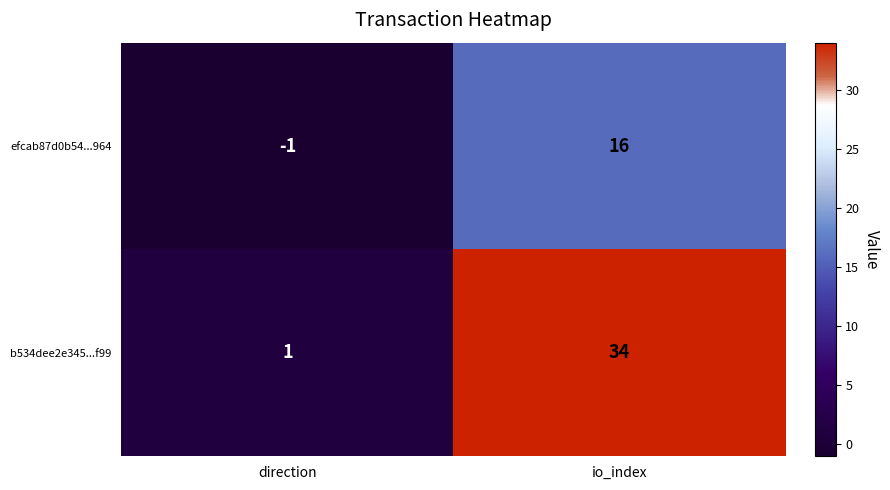

Reading left to right, transcribe all the data shown in this chart.

efcab87d0b54...964: -1	16
b534dee2e345...f99: 1	34